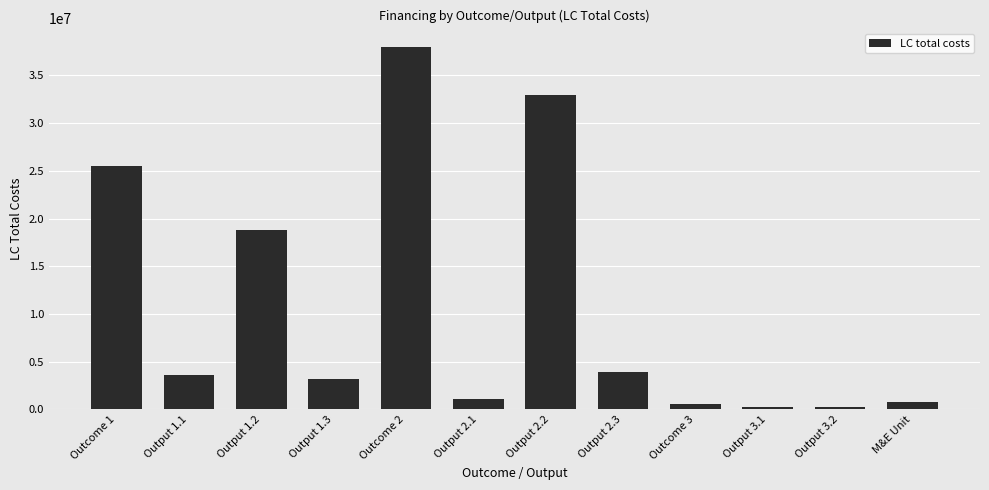

Is it true that the value at Outcome 1 is 42880218.8?

False